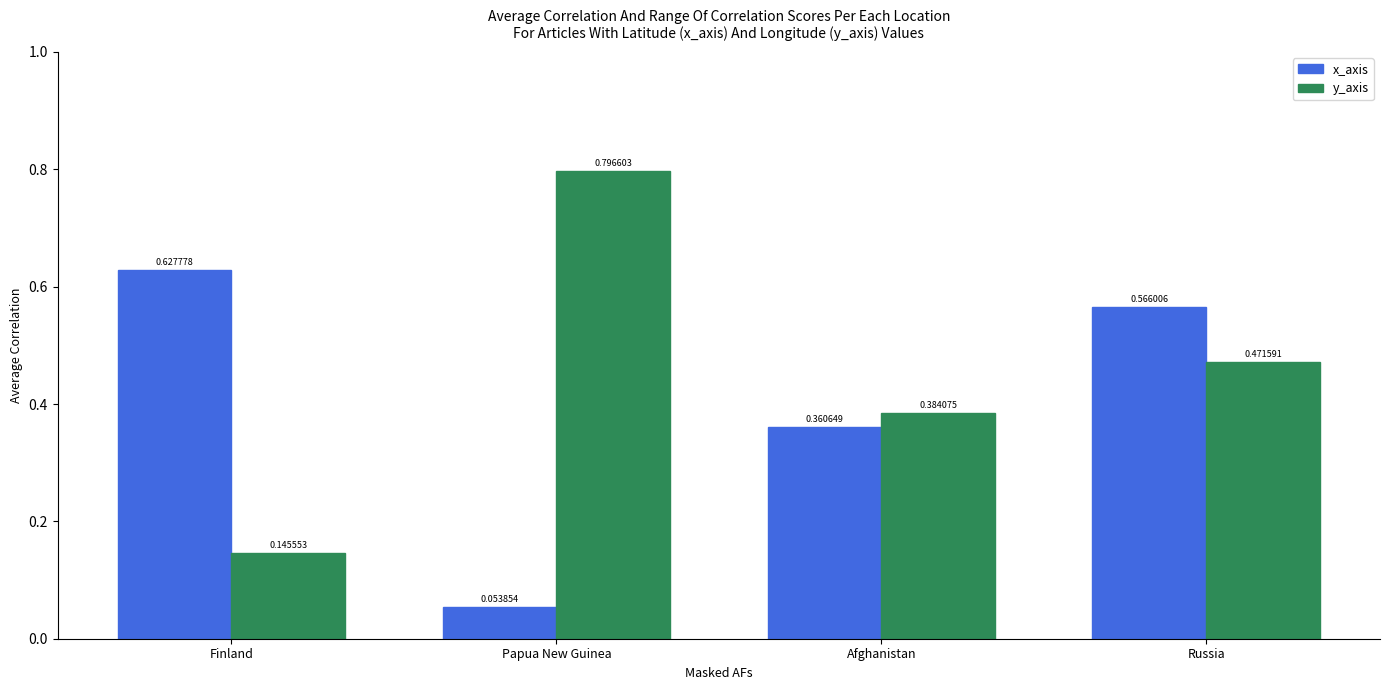

At how many categories does at least one series exceed 0?

4